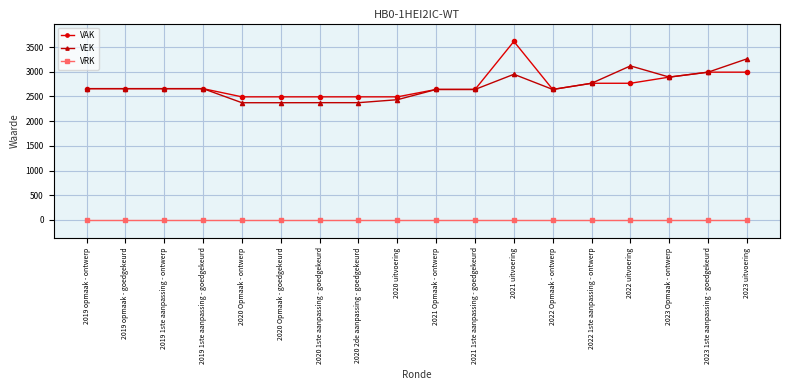

What position from the right is 2020 uitvoering?

10